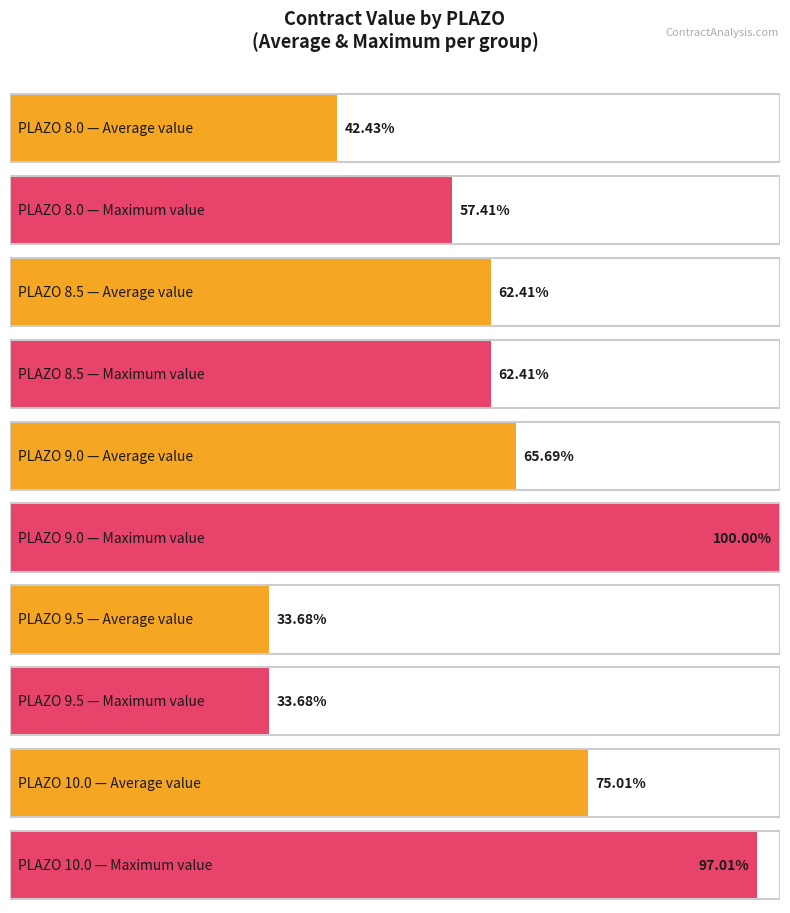

At which label does Average utilization first exceed 67450000?

10.0